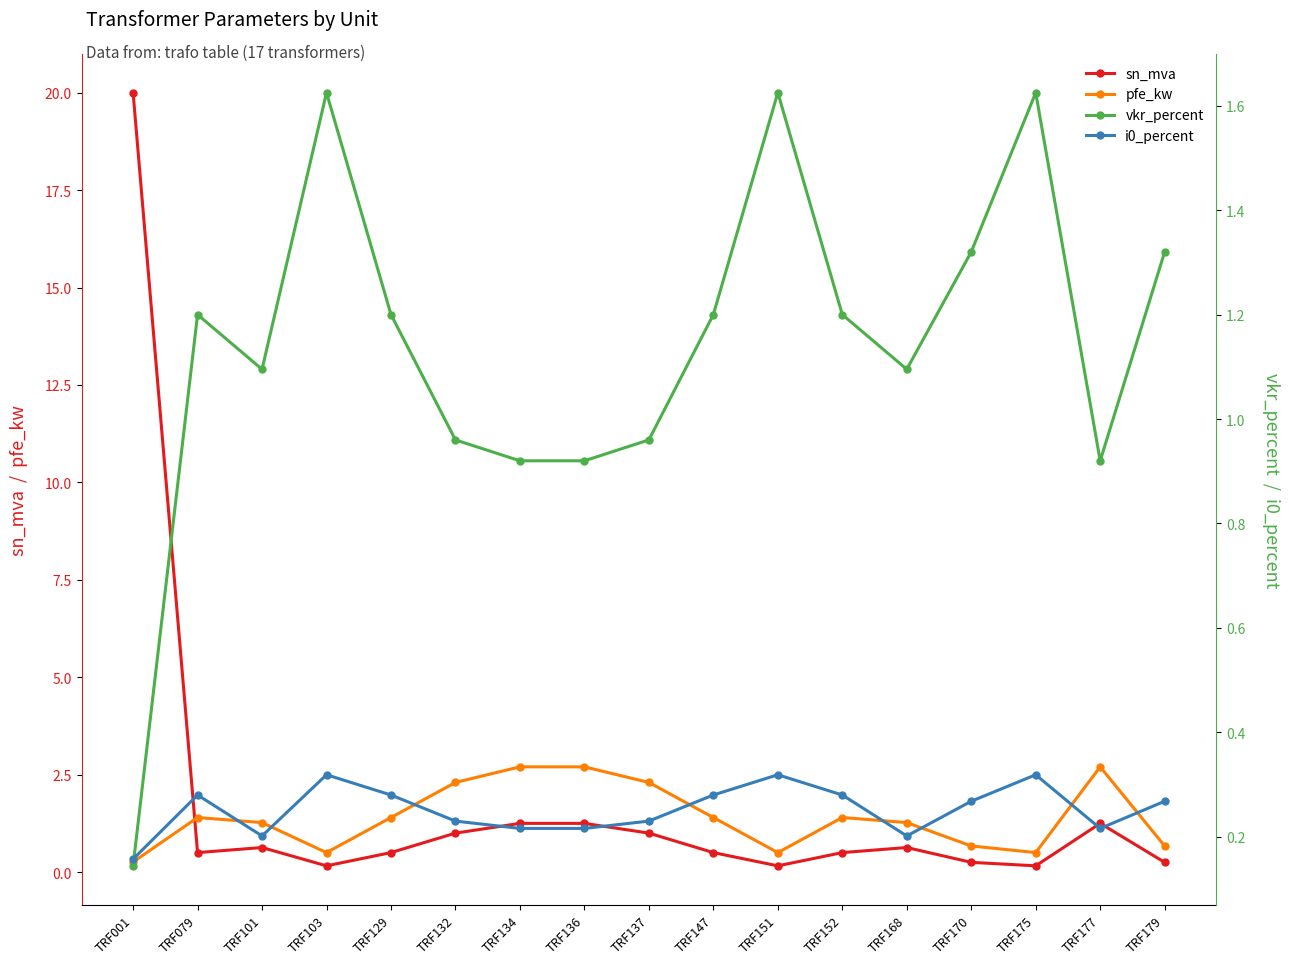

In vkr_percent, how many points are higher than both neighbors (excluding endpoints)?

4